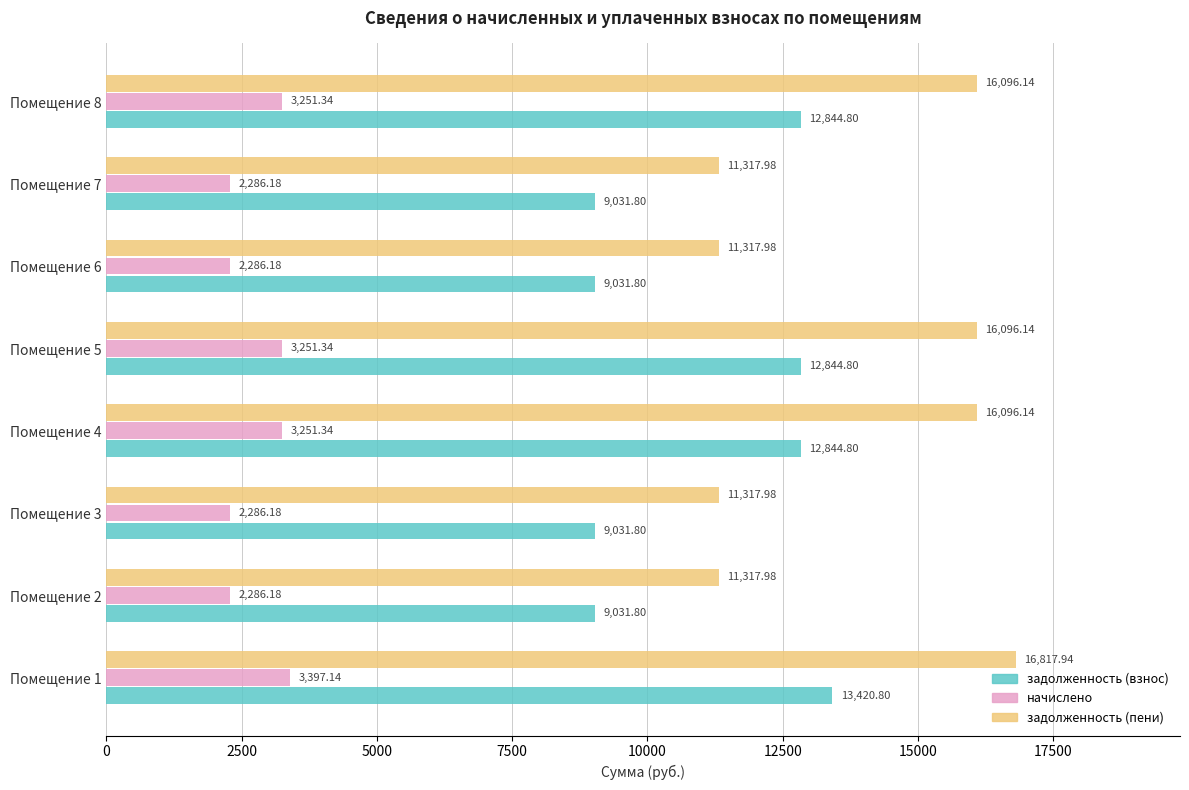

What is the difference between the начислено values at Помещение 3 and Помещение 4?

965.2